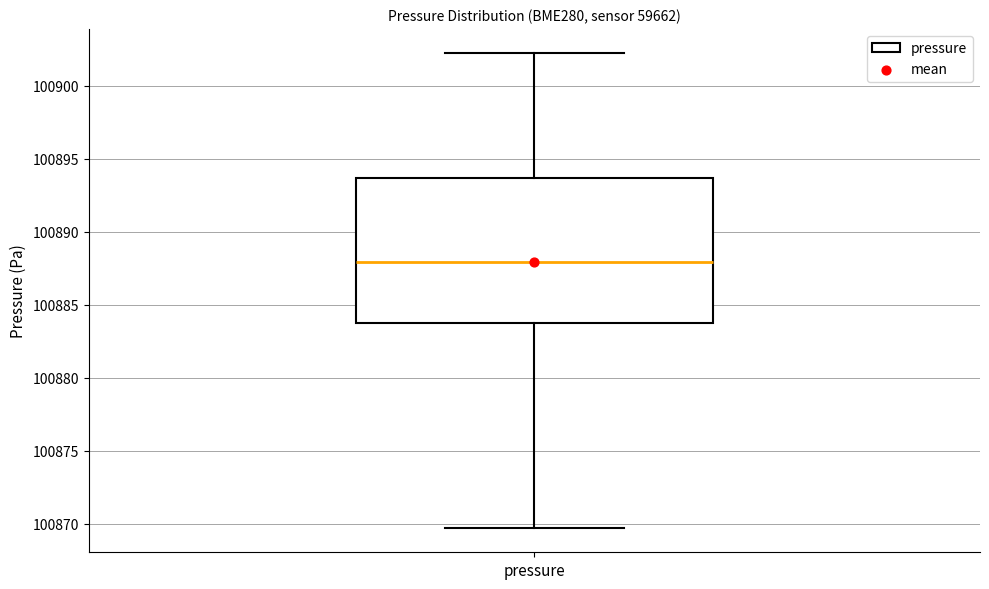

Where does the median line of the box for pressure sit on the y-axis? The values are not printed on the chart, so give them approximately, as read against the axis.

100888.0